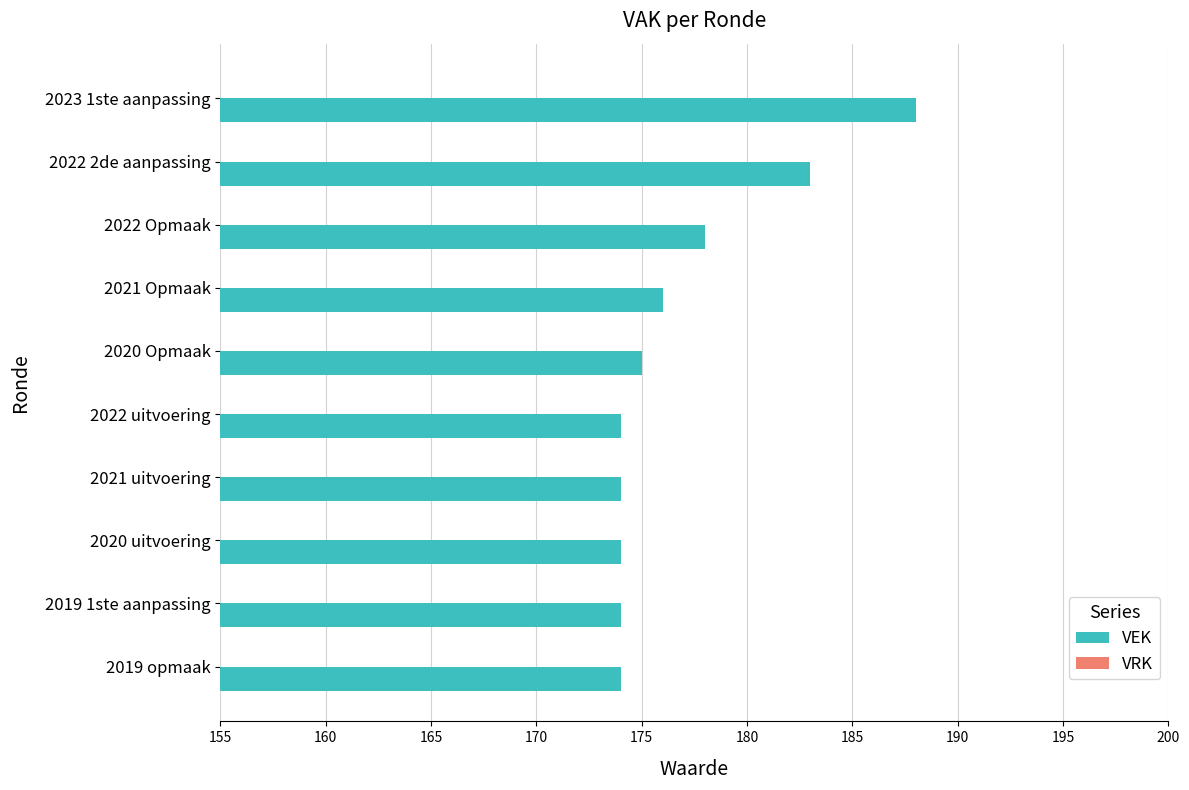

Between 2020 uitvoering and 2022 2de aanpassing, which is larger?

2022 2de aanpassing